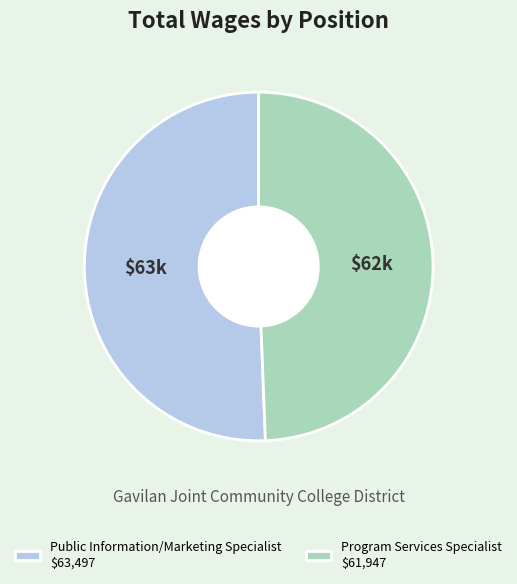

True or false: Program Services Specialist $61,947 accounts for 63% of the total.

False